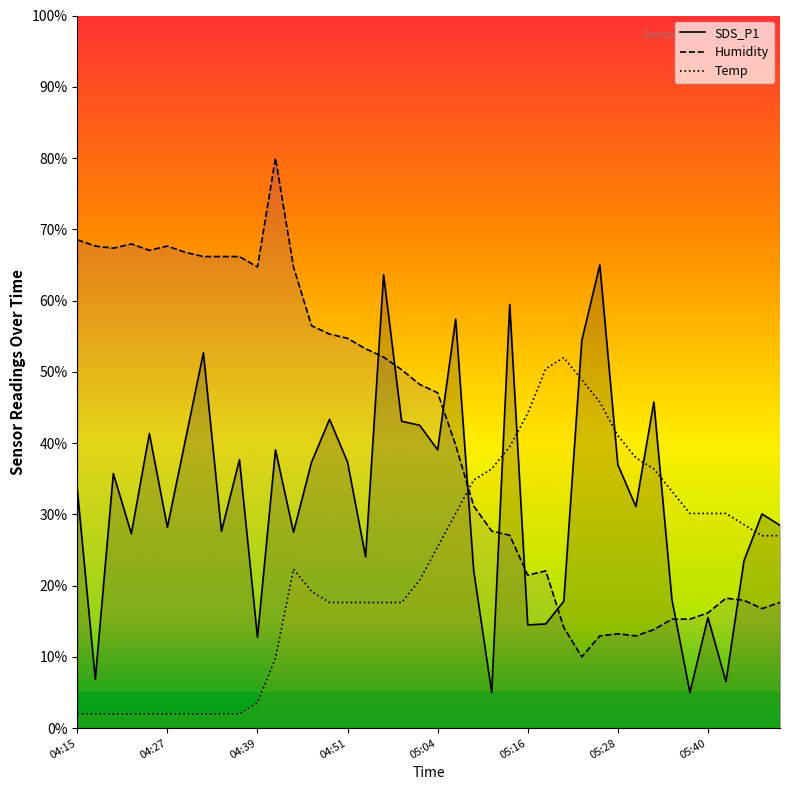

How many lines are shown in the chart?

3